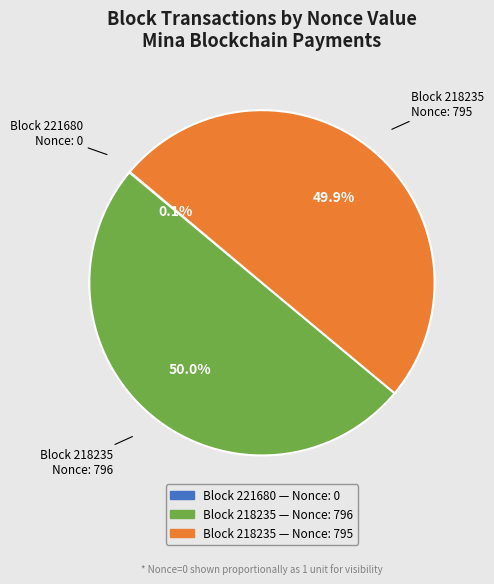

Which slice represents more than half of the pie?

218235 (Nonce: 796)